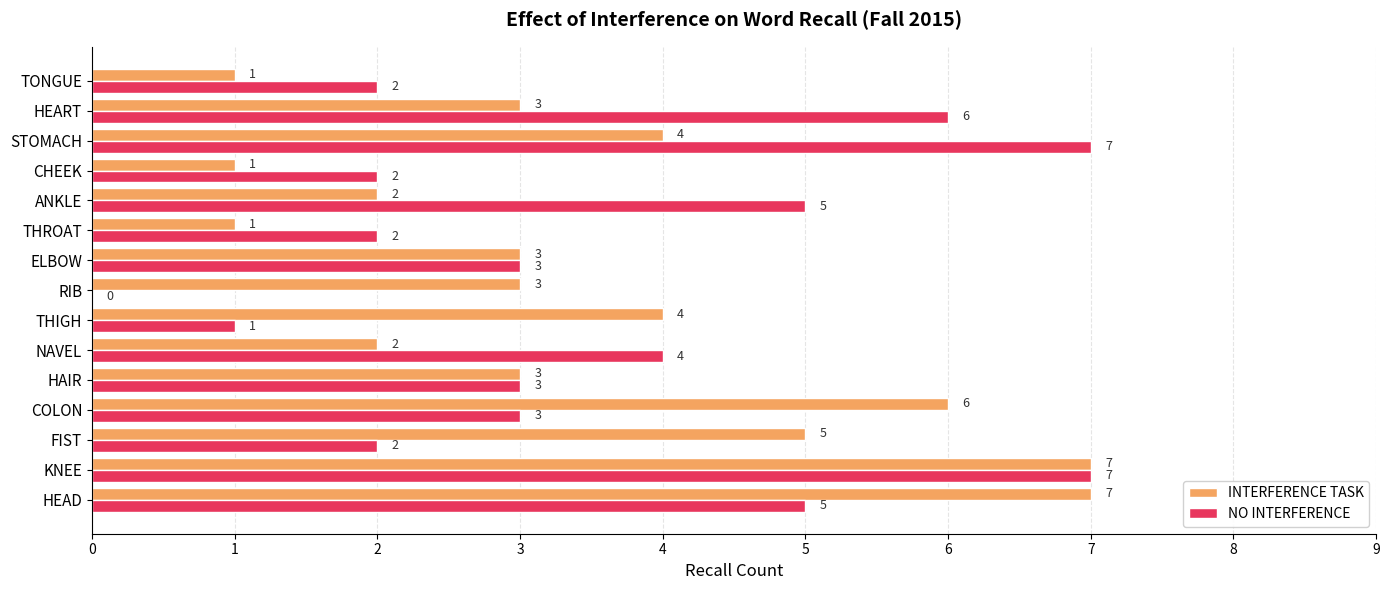

Which series changed the most between THIGH and TONGUE?

INTERFERENCE TASK